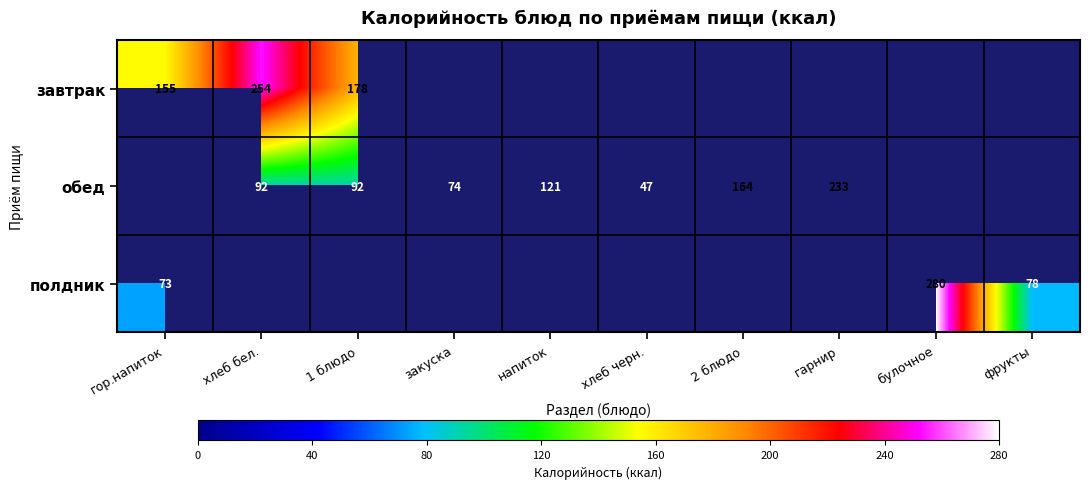

The value of полдник at гор.напиток is 44. True or false?

False